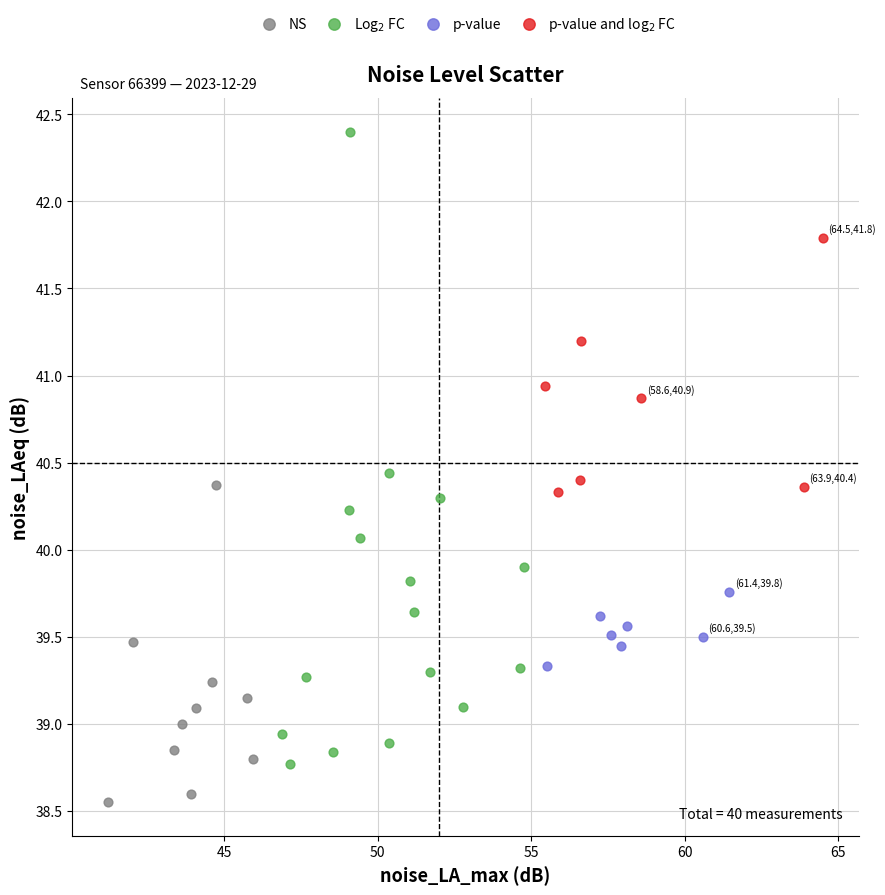

Which series has the widest spread of Y values?

Log$_2$ FC